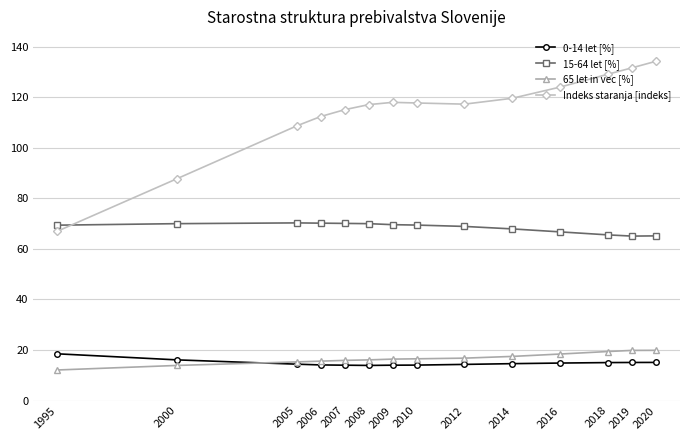

What are all the series names shown in the legend?

0-14 let [%], 15-64 let [%], 65 let in vec [%], Indeks staranja [indeks]